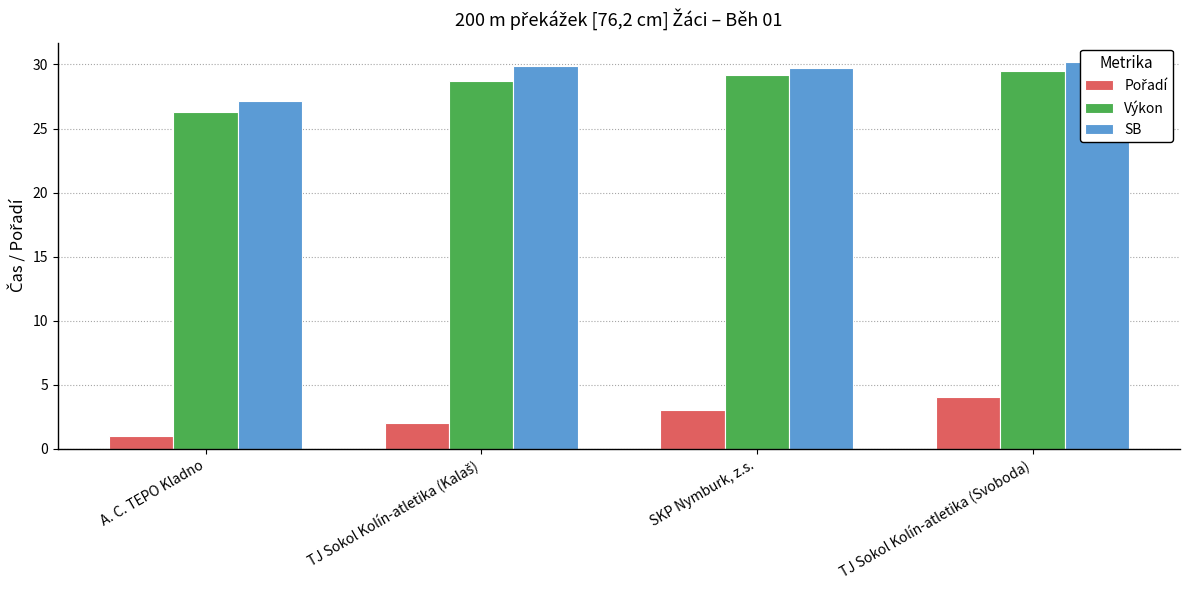

Which series has the largest total across all categories?

SB